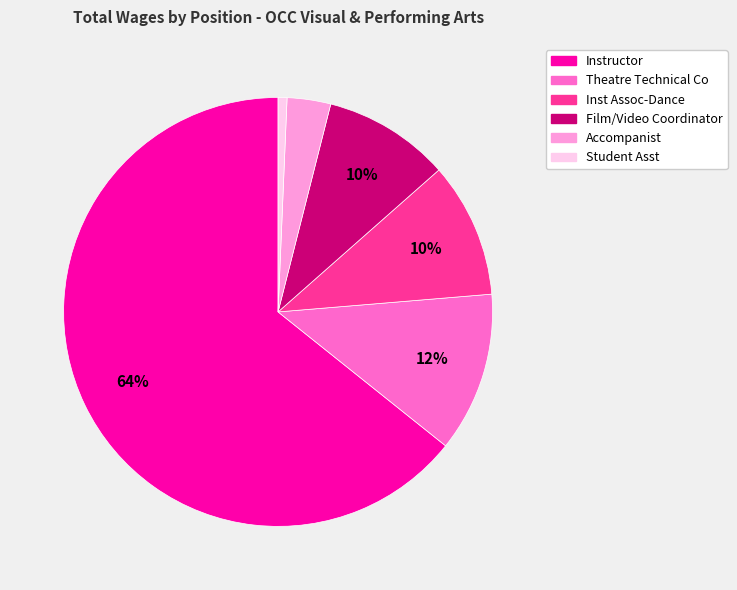

What is the smallest slice in the pie chart?

Student Asst